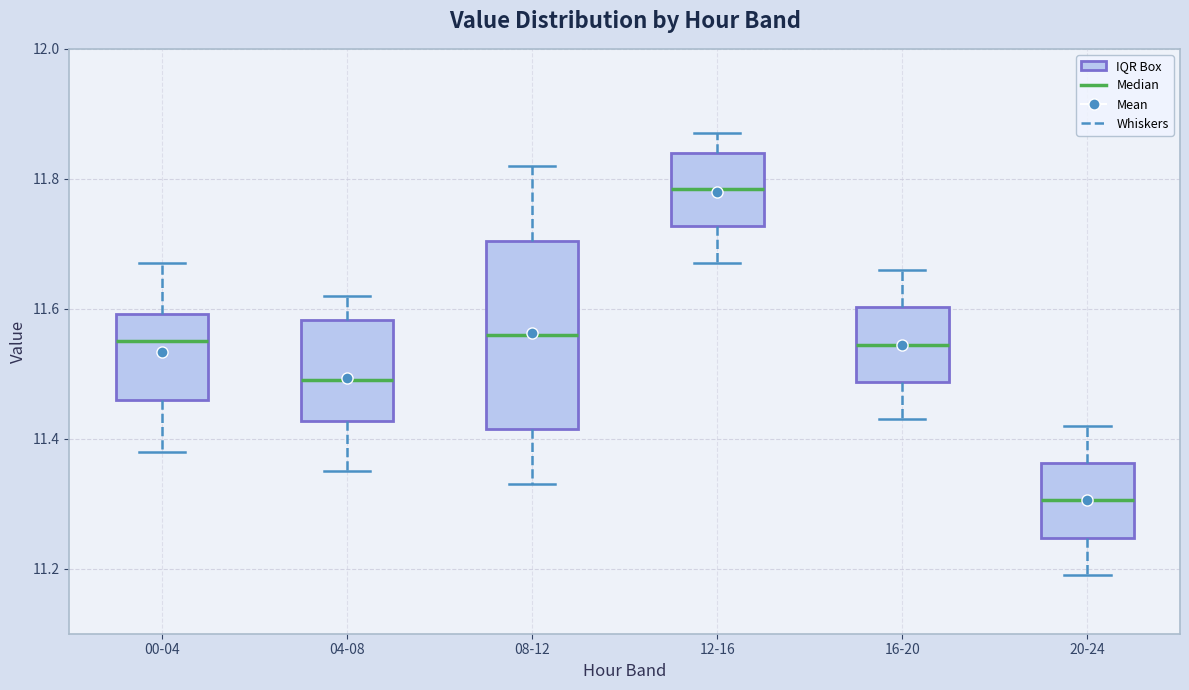

Where does the upper whisker of the box for 08-12 end on the y-axis? The values are not printed on the chart, so give them approximately, as read against the axis.

11.82